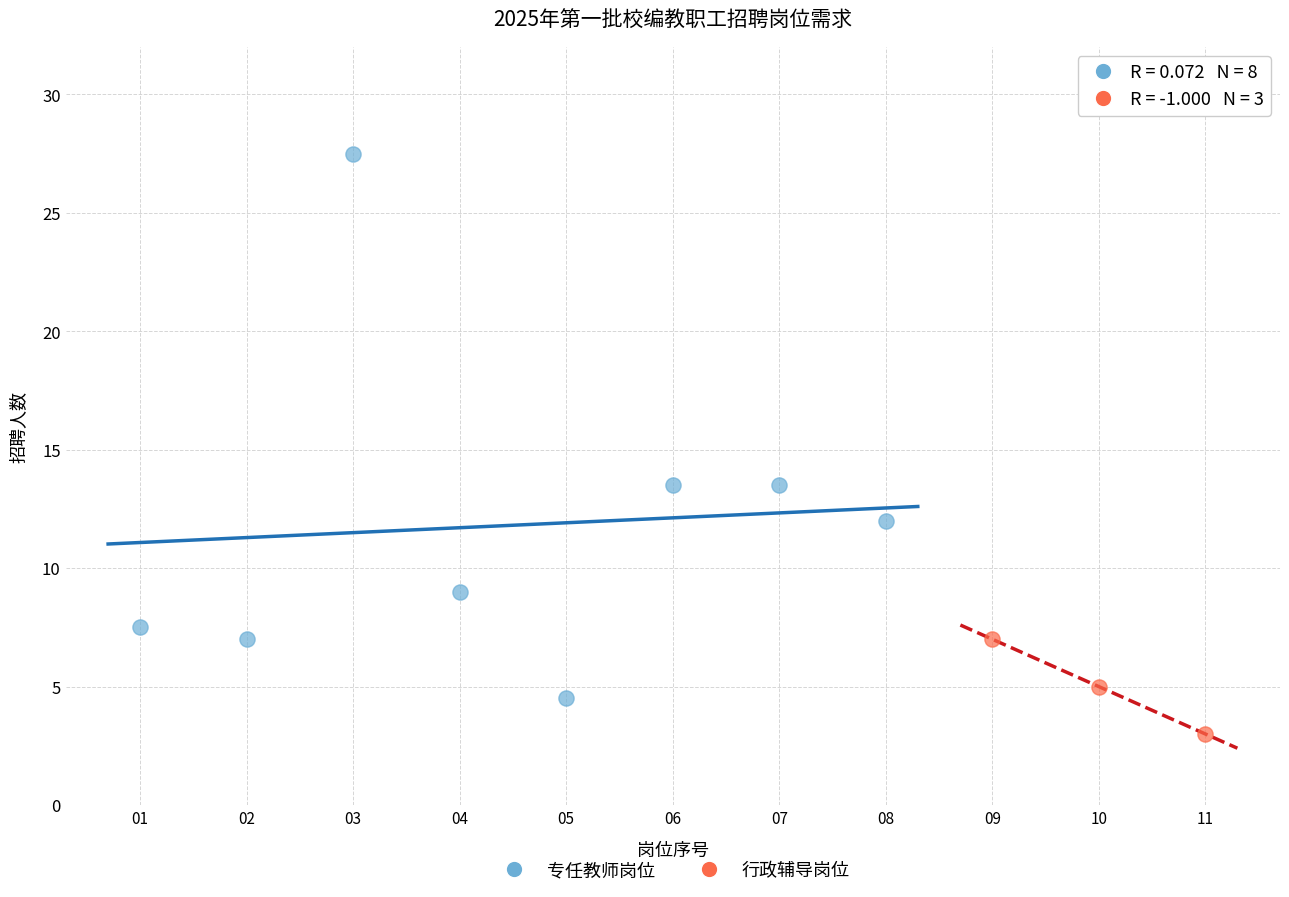

Which series has the widest spread of Y values?

专任教师岗位